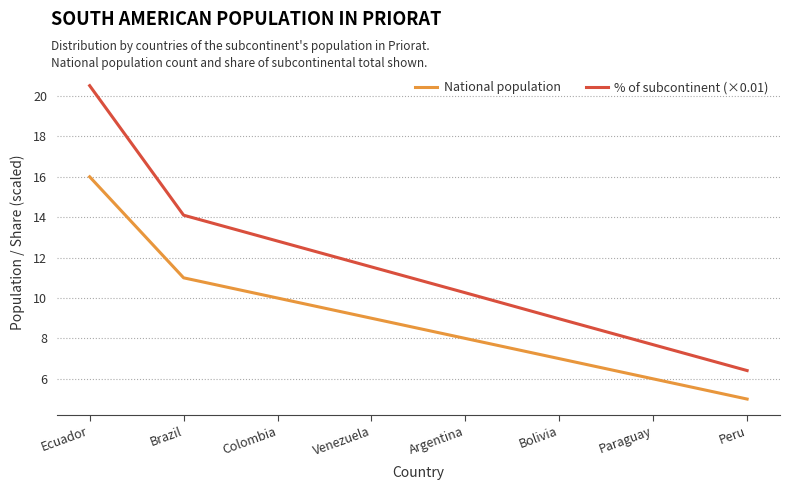

Reading right to left, extract all data points from this chart.

National population: 5.0	6.0	7.0	8.0	9.0	10.0	11.0	16.0
% of subcontinent (×0.01): 6.4	7.7	9.0	10.3	11.5	12.8	14.1	20.5